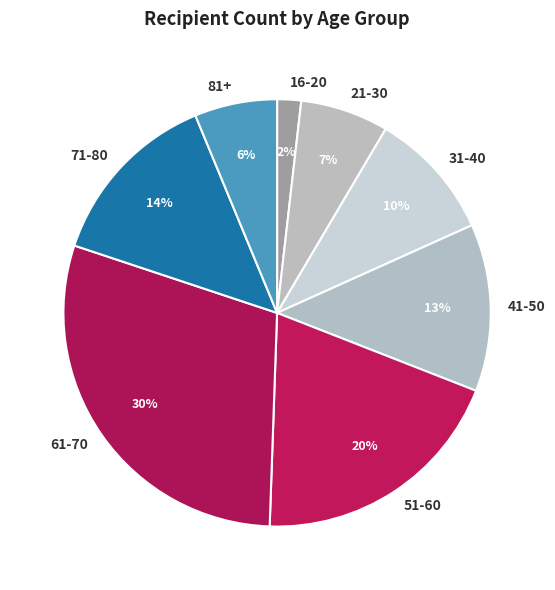

Is there any slice that represents more than half of the pie?

No